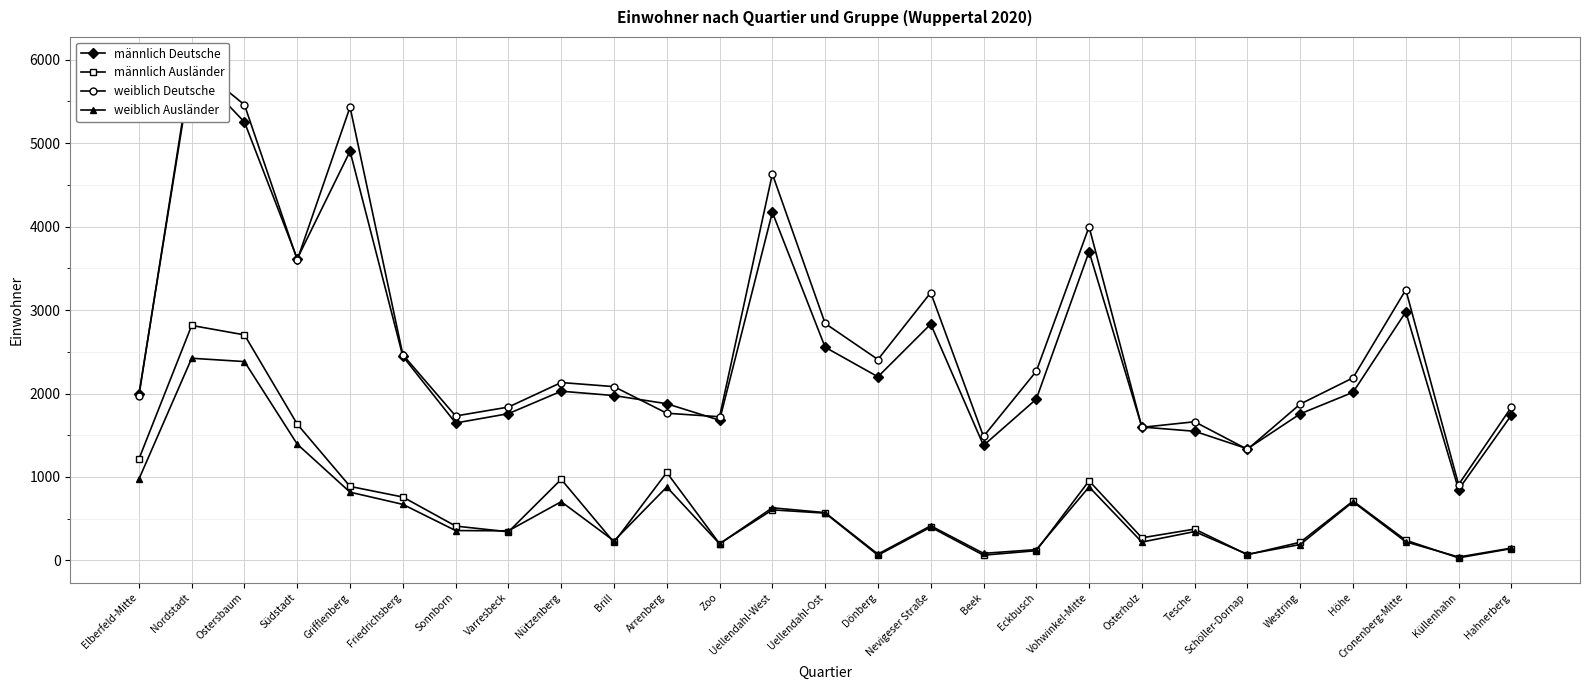

What are all the series names shown in the legend?

männlich Deutsche, männlich Ausländer, weiblich Deutsche, weiblich Ausländer